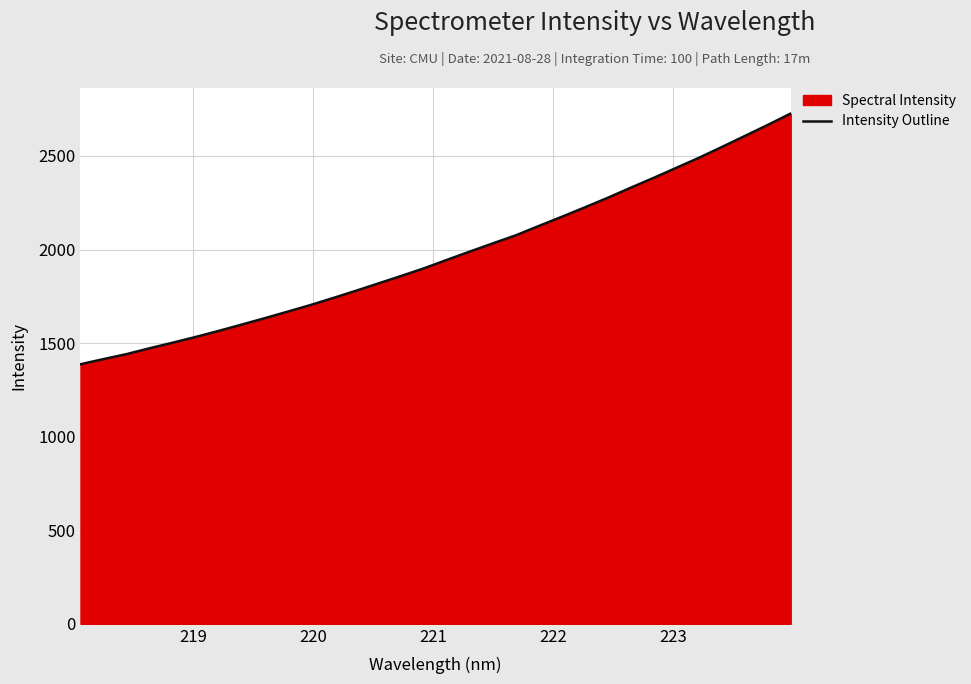

What is the greatest value displayed?

2726.9